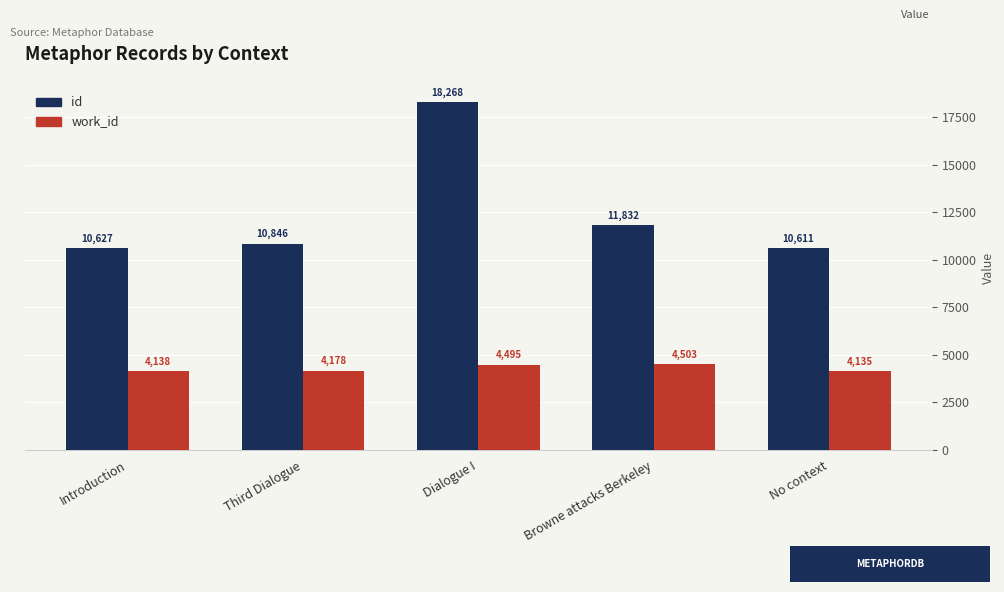

What is the value of the work_id bar at the 4th from the left?

4503